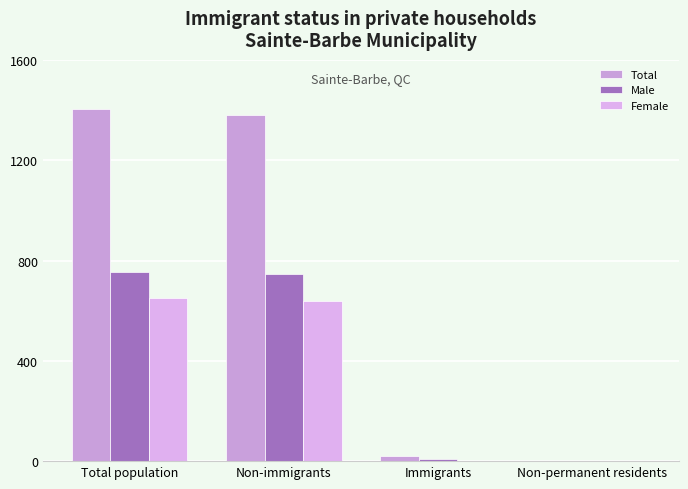

What are all the series names shown in the legend?

Total, Male, Female